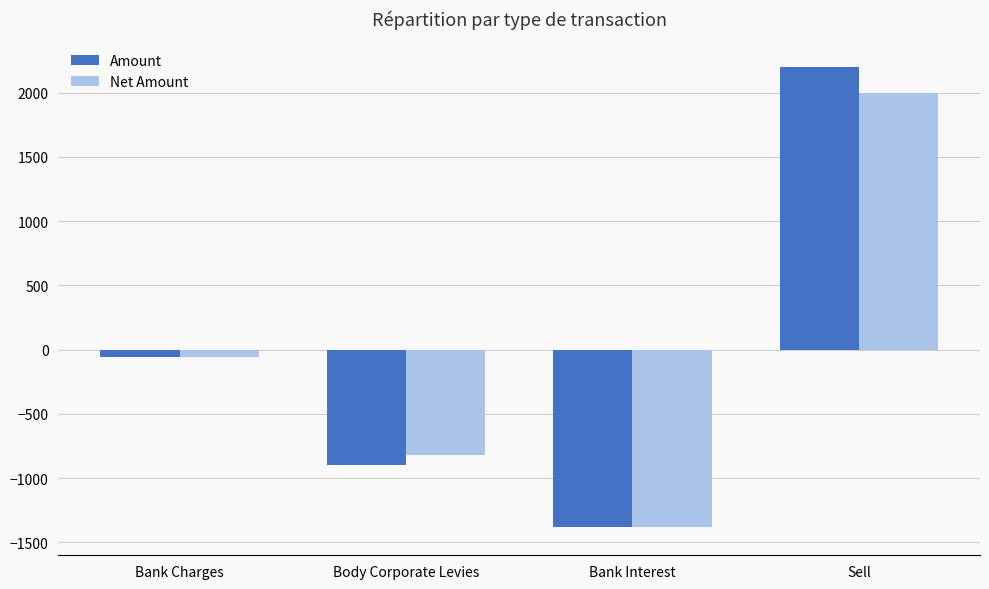

What are all the series names shown in the legend?

Amount, Net Amount